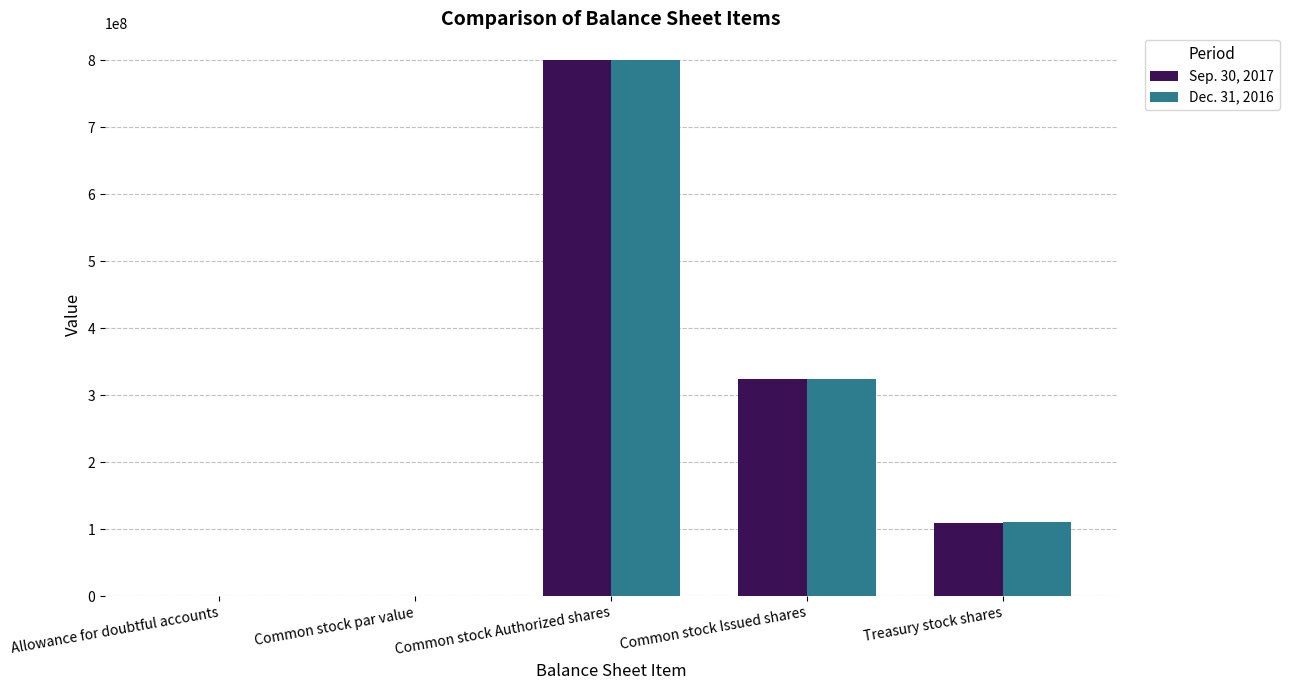

Is the value of Dec. 31, 2016 at Treasury stock shares greater than the value of Sep. 30, 2017 at Common stock Authorized shares?

No